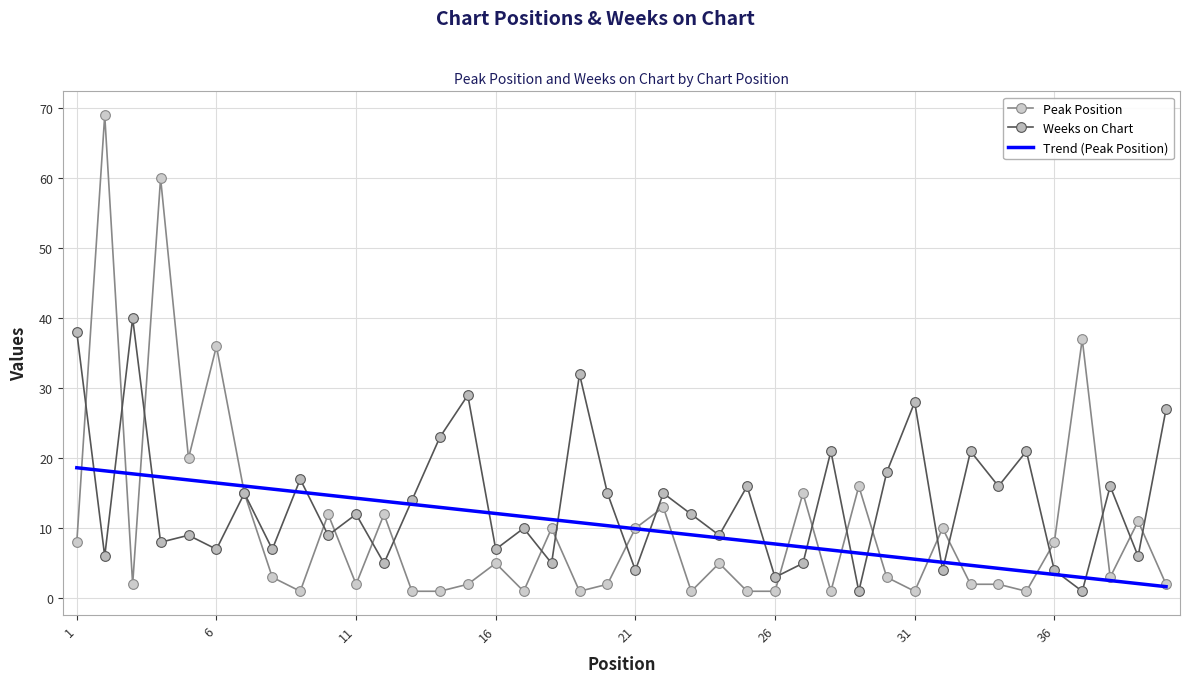

Count the number of data series in this chart.

3